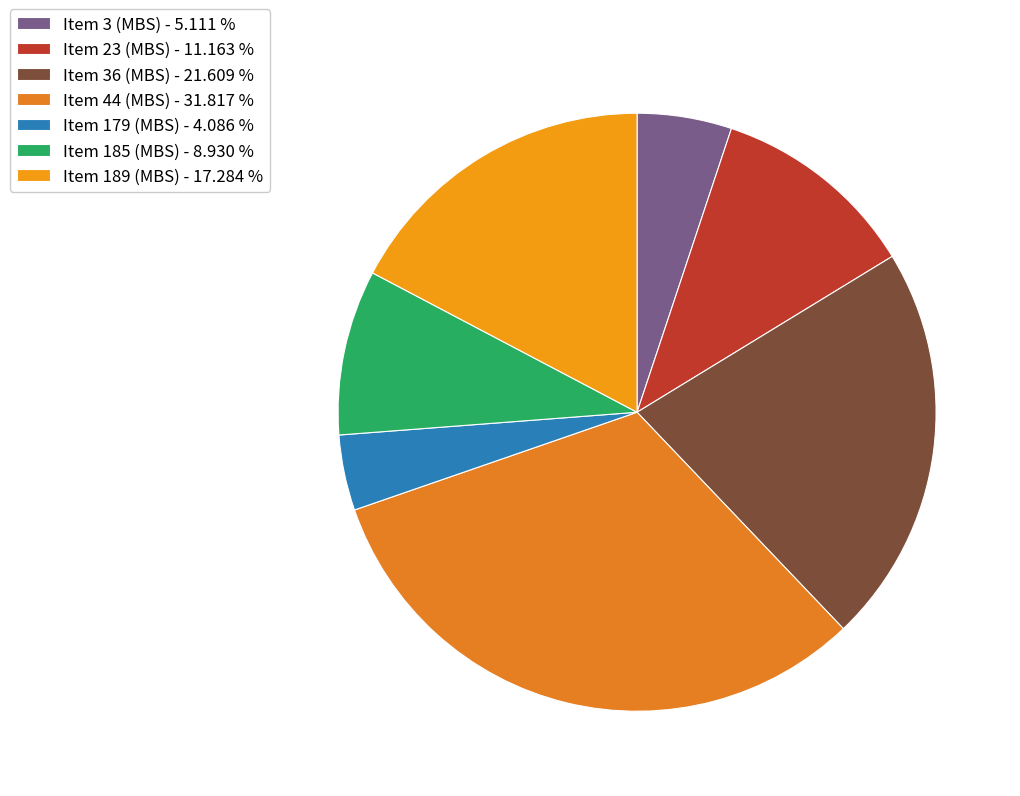

Does any single category account for the majority?

No